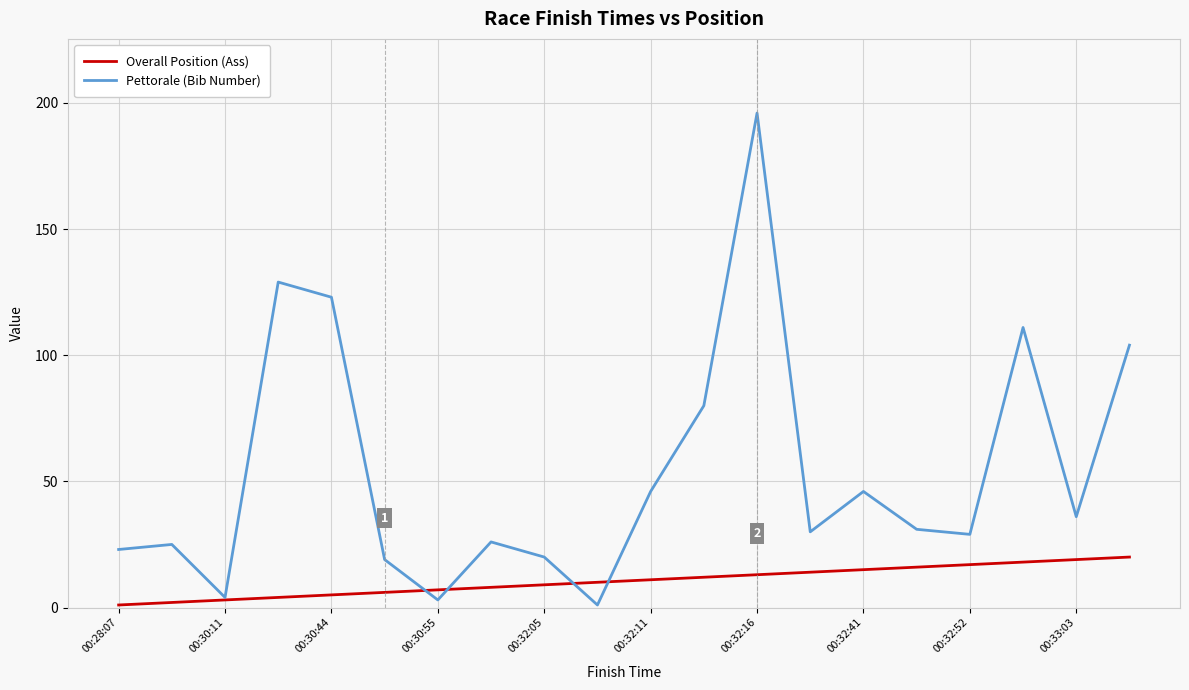

Which series has the largest range (max minus min)?

Pettorale (Bib Number)